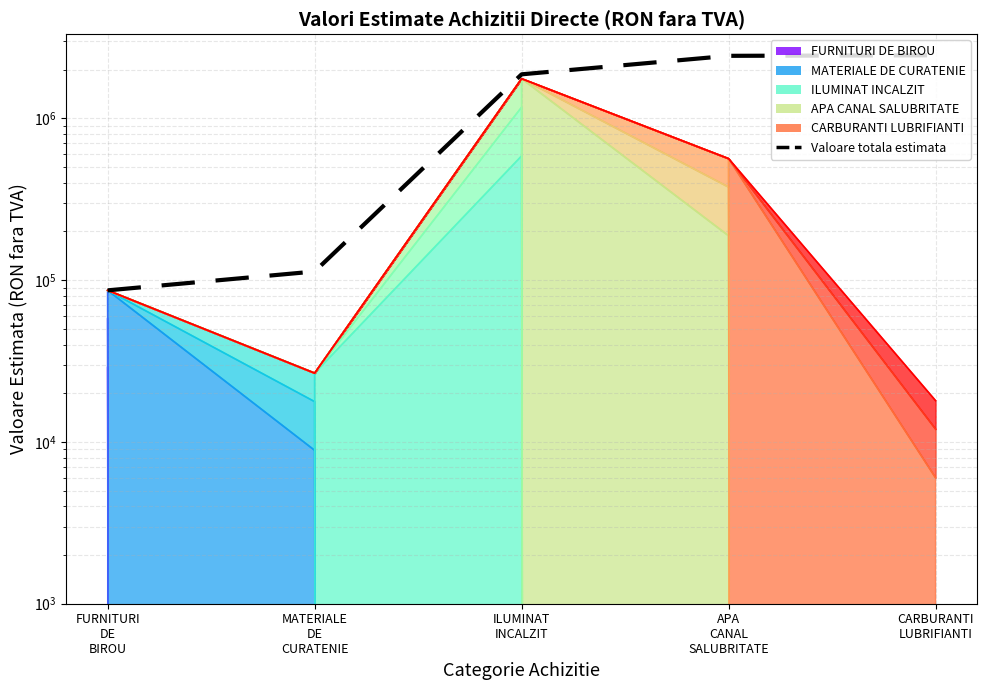

Reading left to right, transcribe all the data shown in this chart.

FURNITURI
DE
BIROU=86500	MATERIALE
DE
CURATENIE=113120	ILUMINAT
INCALZIT=1872214	APA
CANAL
SALUBRITATE=2436214	CARBURANTI
LUBRIFIANTI=2454214